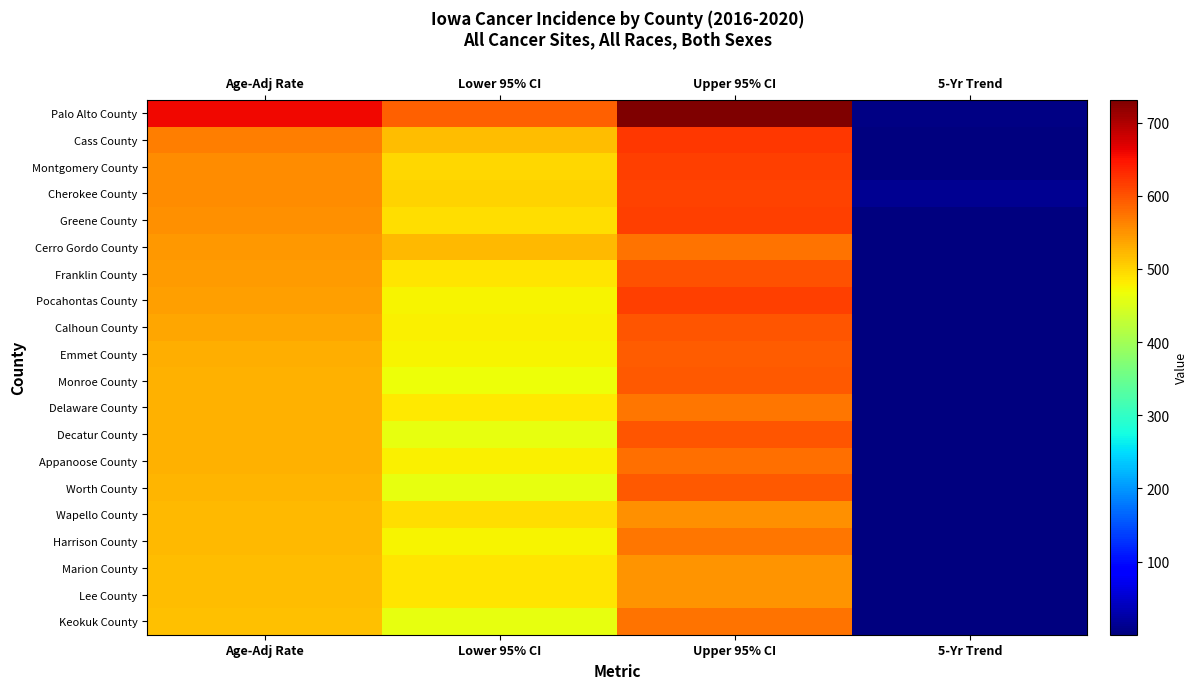

At which category is the sum across all series the highest?

Upper 95% CI